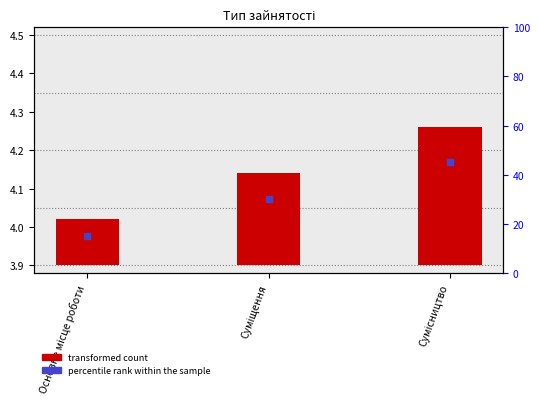

Is the value of transformed count at Суміщення greater than the value of percentile rank within the sample at Сумісництво?

No